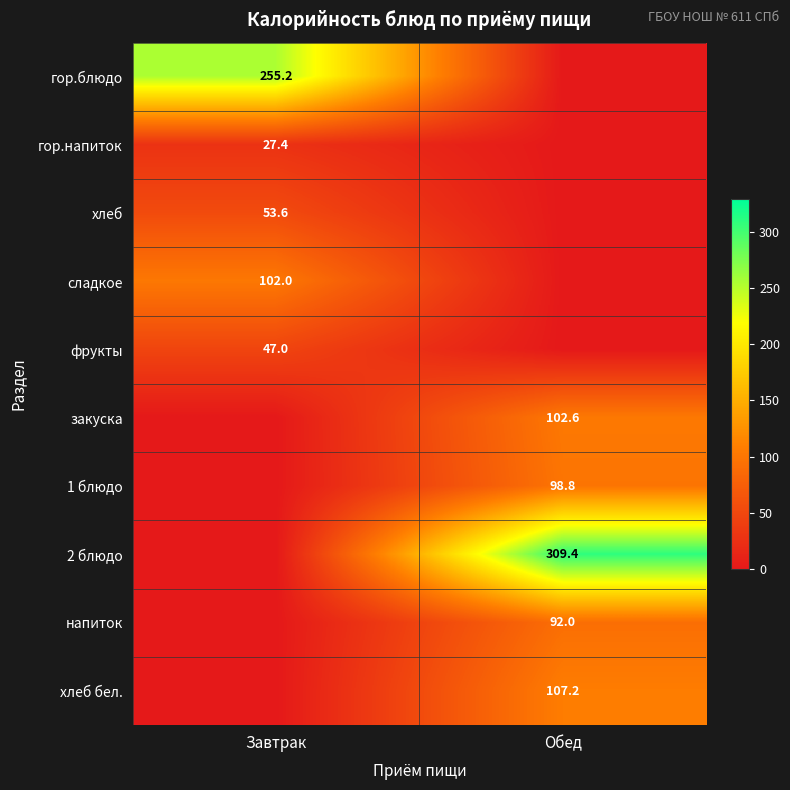

Is the value of 2 блюдо at Обед greater than the value of гор.блюдо at Завтрак?

Yes